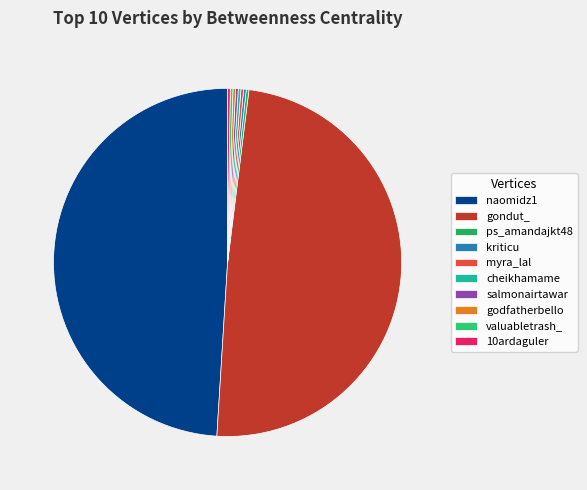

Which category has the smallest portion of the pie?

ps_amandajkt48